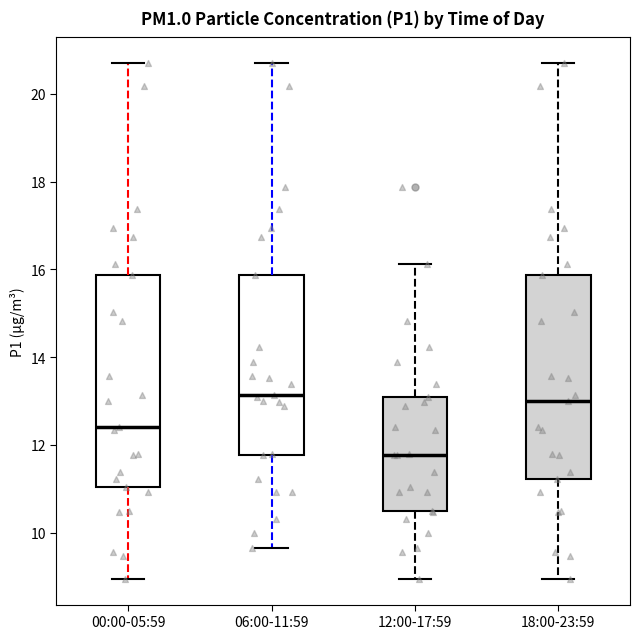

Where does the lower whisker of the box for 12:00-17:59 end on the y-axis? The values are not printed on the chart, so give them approximately, as read against the axis.

9.0